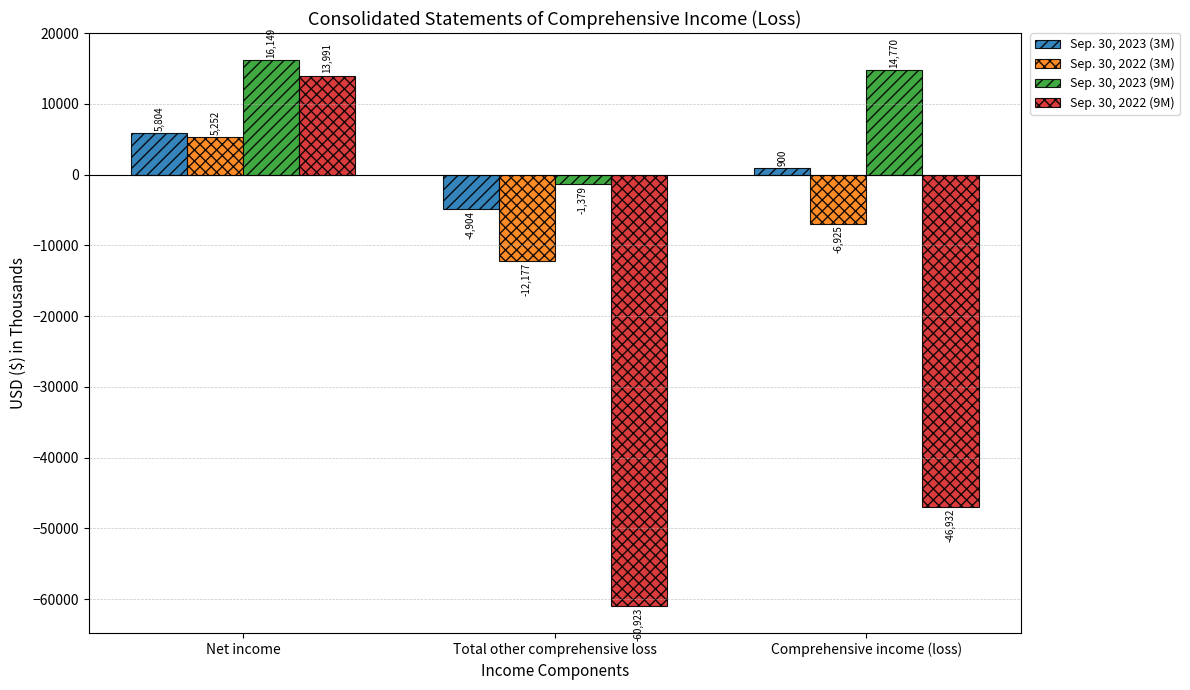

At which category is the sum across all series the highest?

Net income